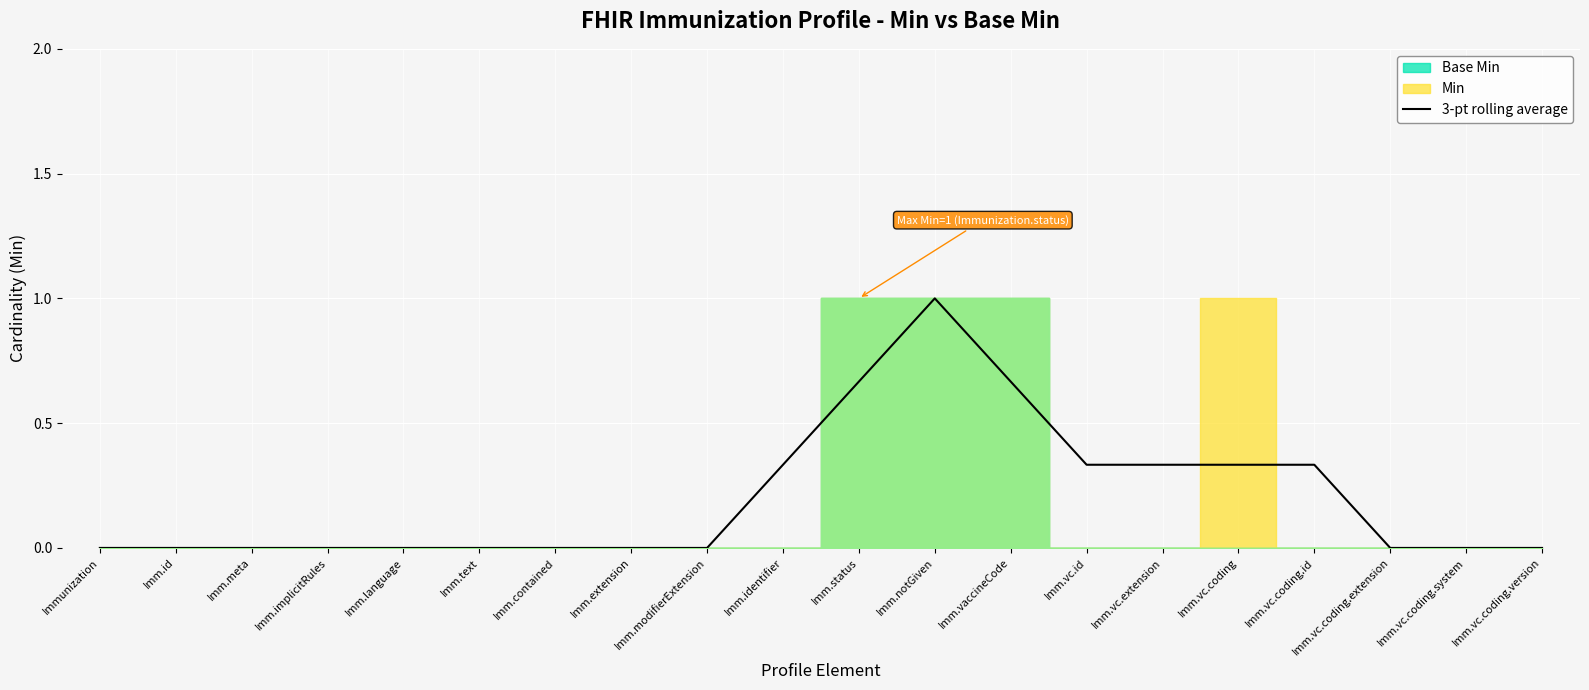

What is the label of the 15th point from the left?

Imm.vc.extension